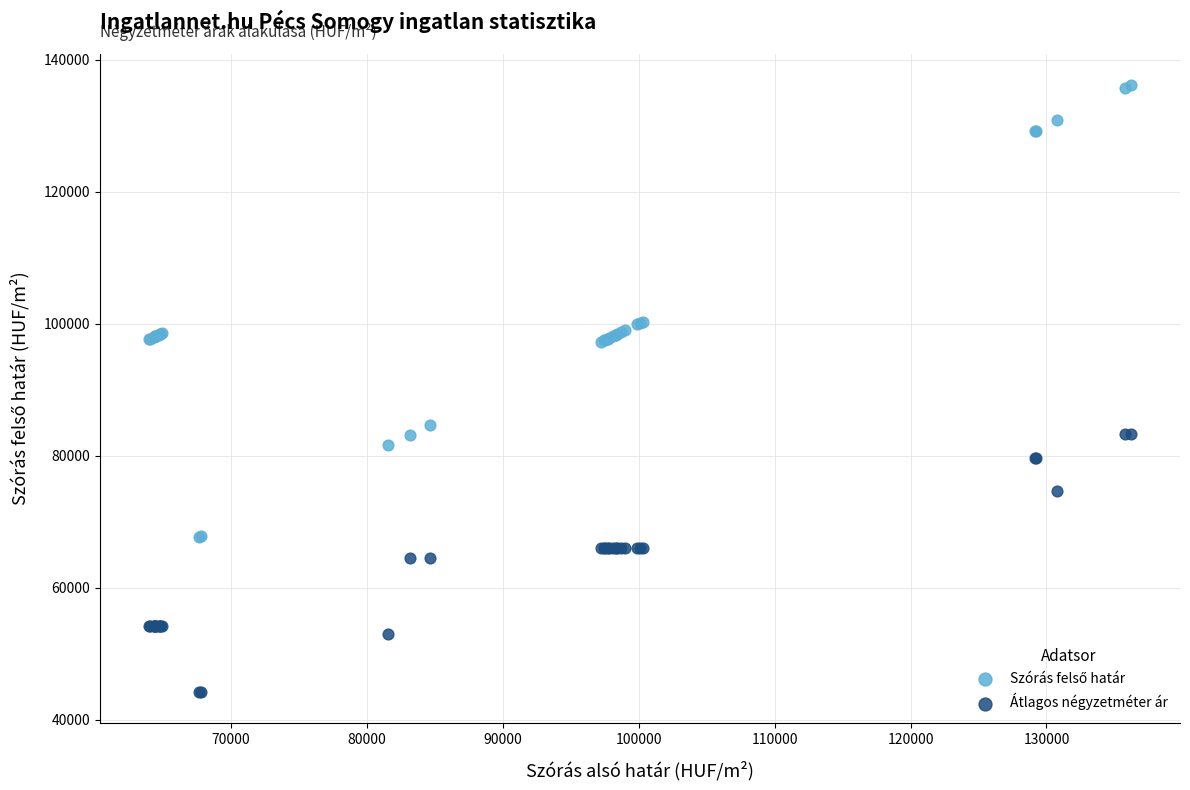

Across all series, what Y value is closest to 90164?

84655